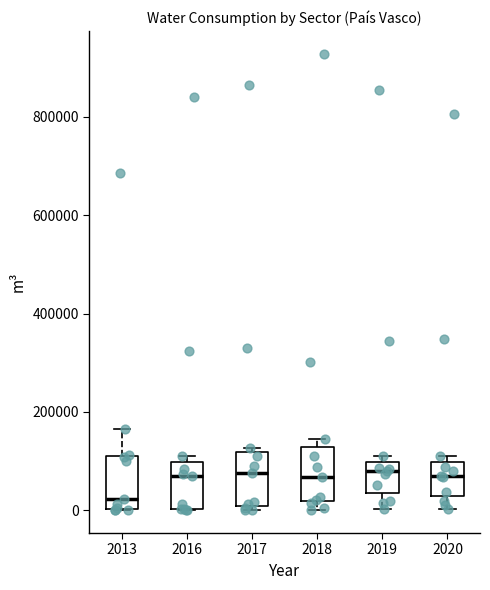

Reading left to right, transcribe this box plot: for each box, give where its median line is, the range the box spans, and where its two whiskers end, as read against the y-axis. The values are not printed on the chart, so give them approximately, as read against the axis.

2013: median 20000, box 0 to 120000, whiskers 0 to 160000
2016: median 60000, box 0 to 100000, whiskers 0 to 120000
2017: median 80000, box 0 to 120000, whiskers 0 (just below the box's lower edge) to 120000 (just above the box's upper edge)
2018: median 60000, box 20000 to 120000, whiskers 0 to 140000
2019: median 80000, box 40000 to 100000, whiskers 0 to 120000
2020: median 80000, box 20000 to 100000, whiskers 0 to 120000